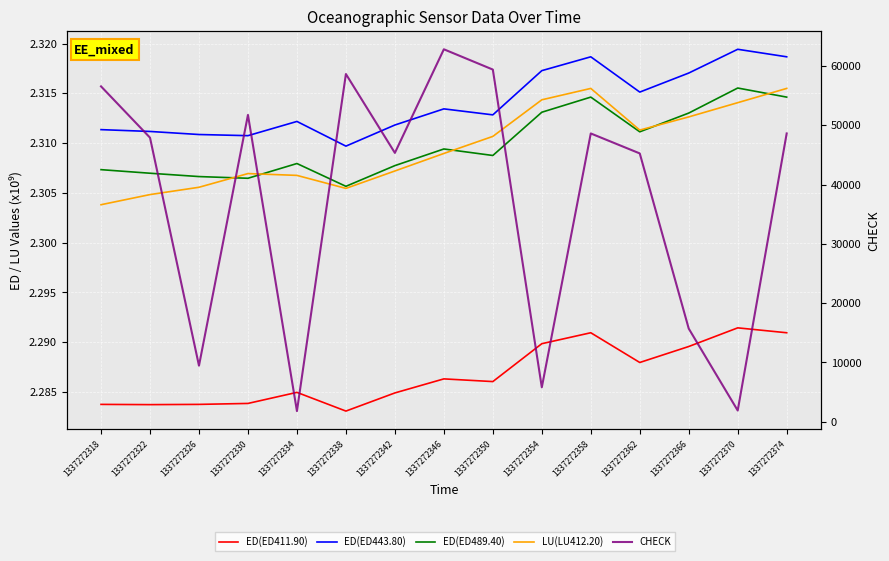

Count the ED(ED443.80) values in the range 2 to 3.

15